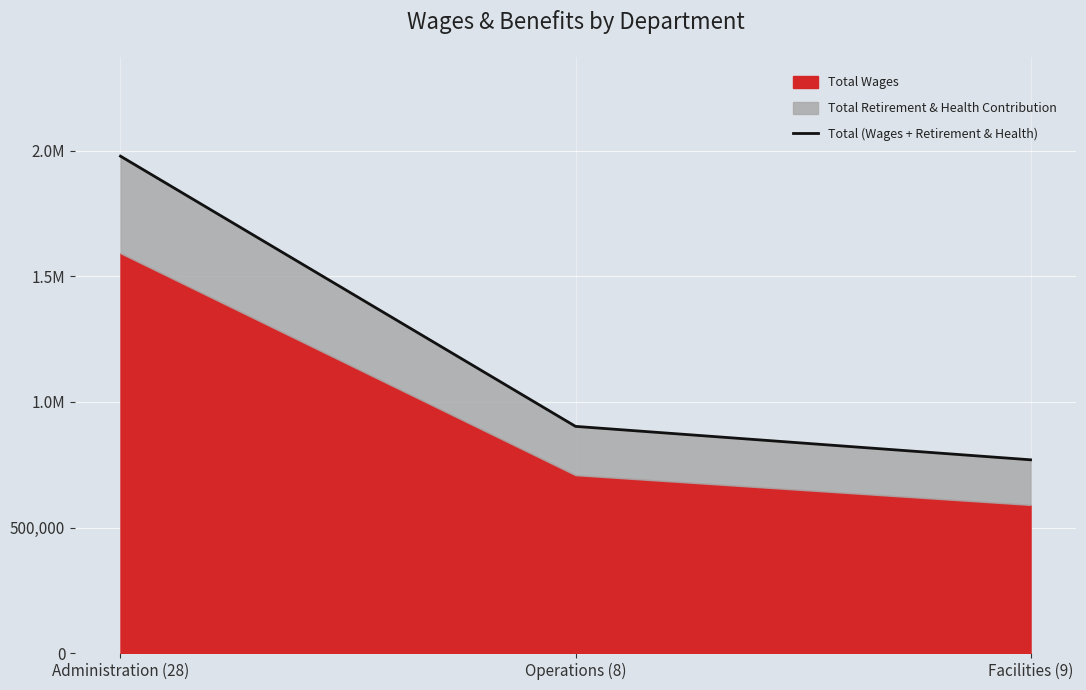

List the labels in order of value, smallest first.

Facilities (9), Operations (8), Administration (28)